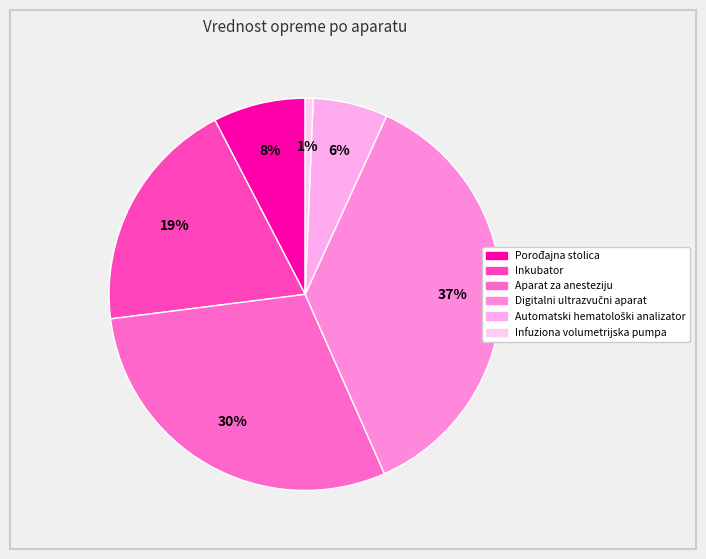

To the nearest percent, what is the combined percentage of Aparat za anesteziju and Automatski hematološki analizator?

36%